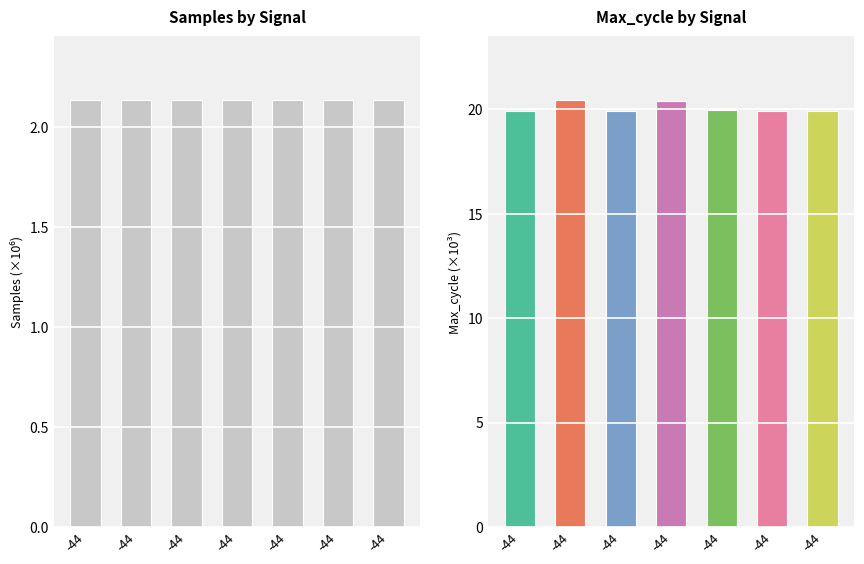

What is the sum of the values at -44 and -44?

4.3